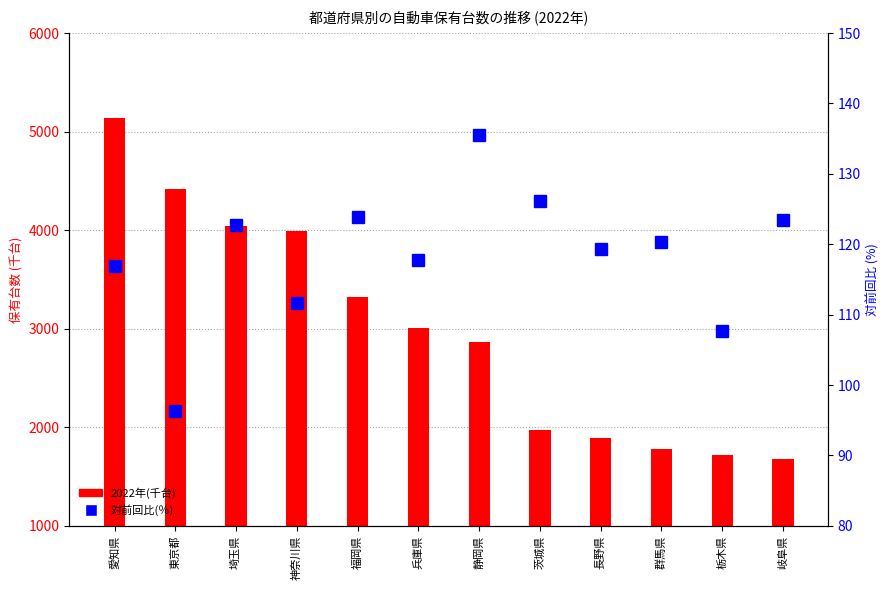

Between 兵庫県 and 茨城県, which series saw the biggest shift?

2022年(千台)